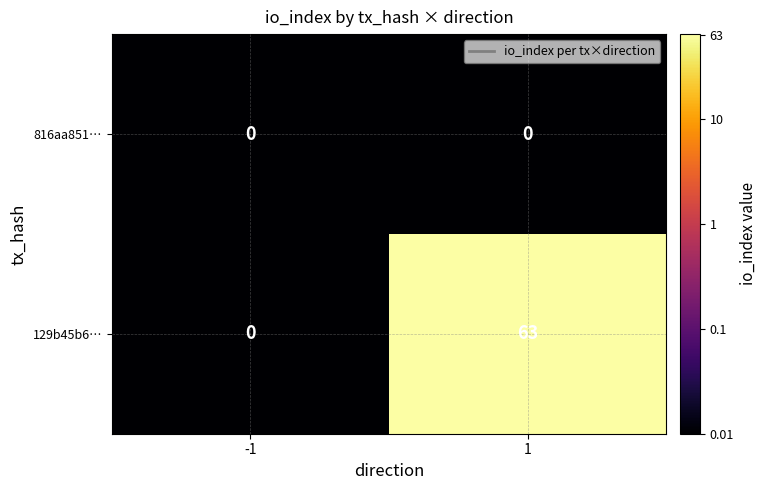

Which series has the largest total across all categories?

129b45b6…